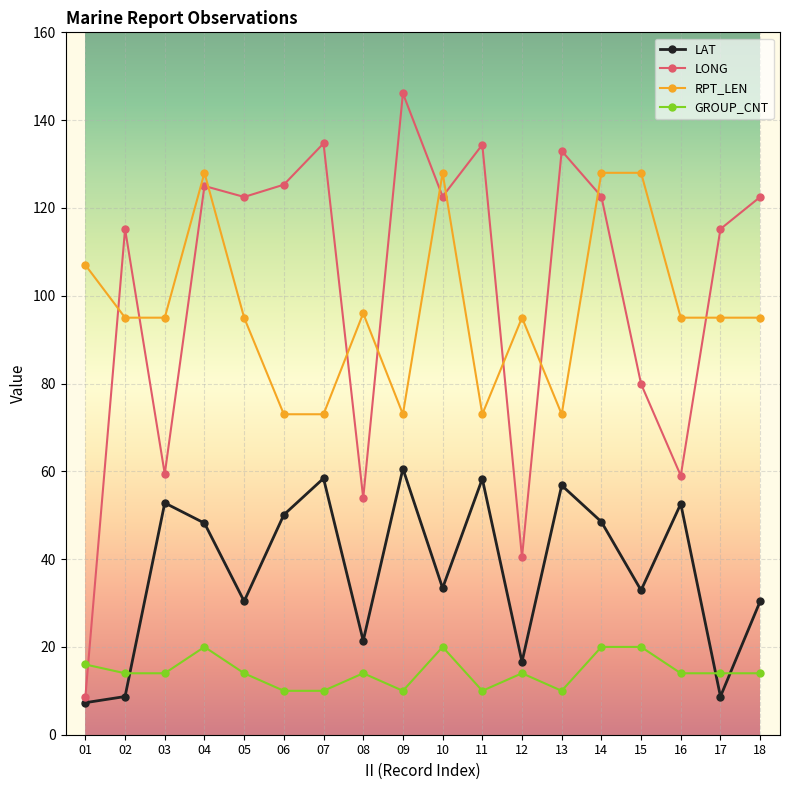

Read the GROUP_CNT value at 16.

14.0